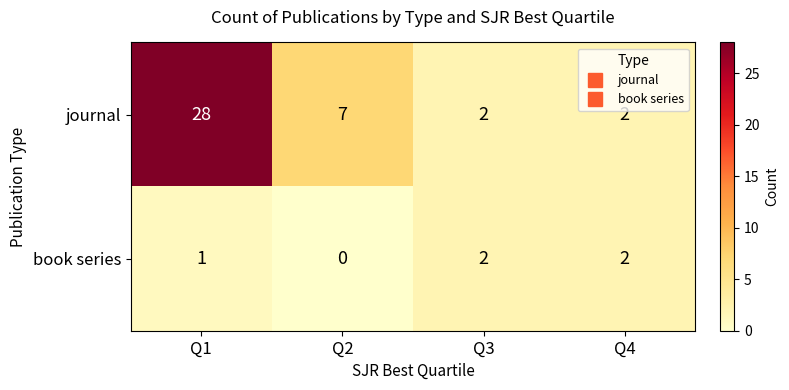

How many values in the journal series are below 7?

2